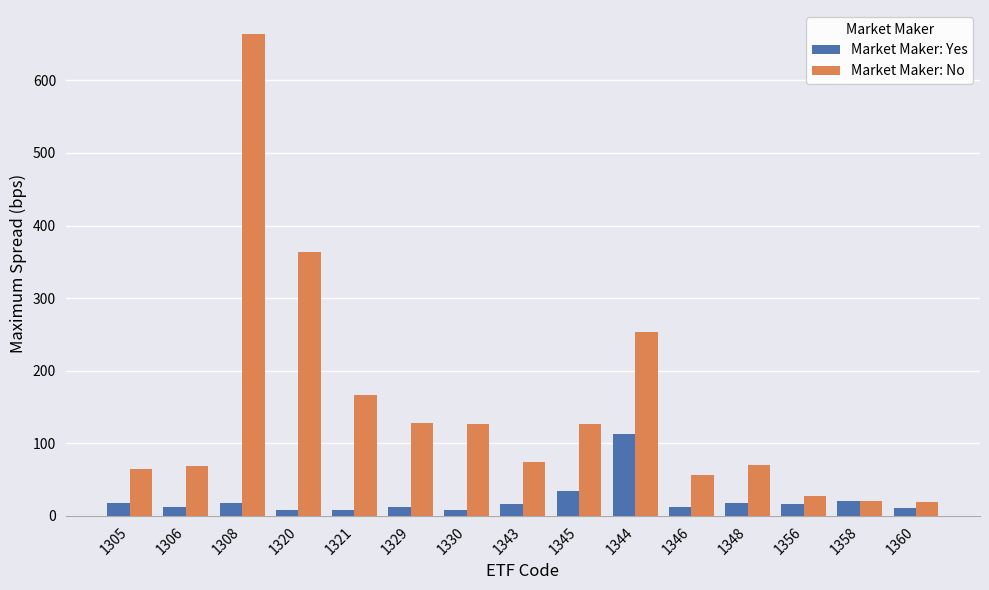

The Market Maker: Yes series shows 17.9 at 1305. True or false?

True